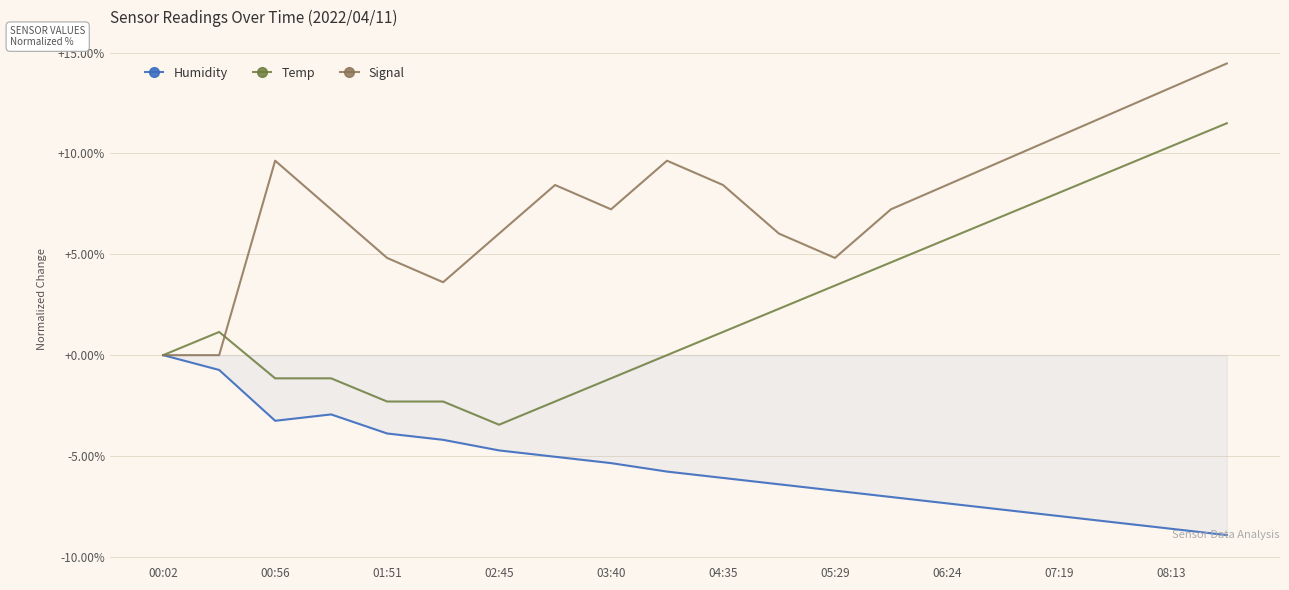

List the series in order of their overall mean, lowest first.

Humidity, Temp, Signal